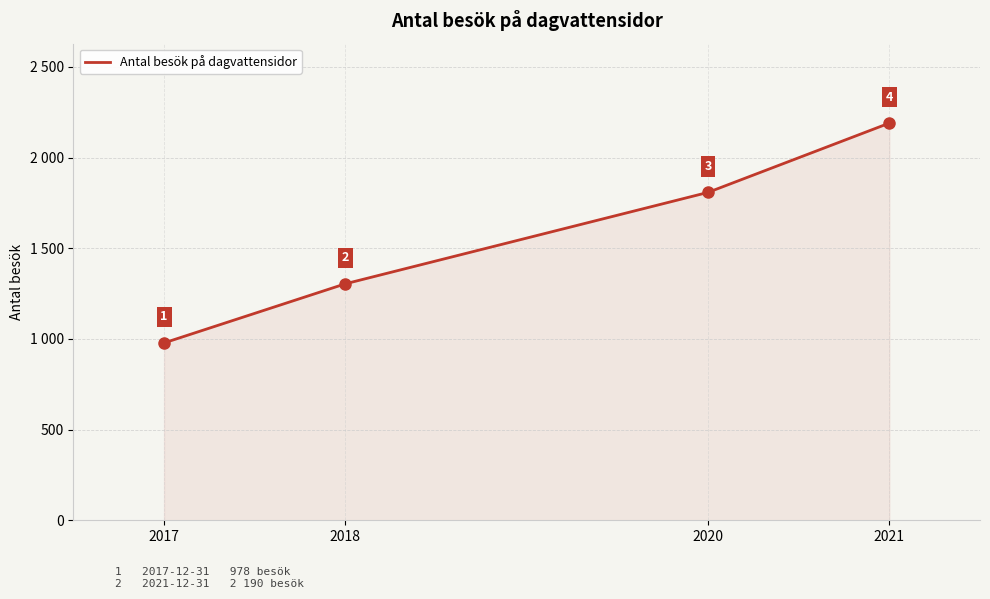

Reading right to left, list all the values displayed in this chart.

2021=2190	2020=1808	2018=1304	2017=978